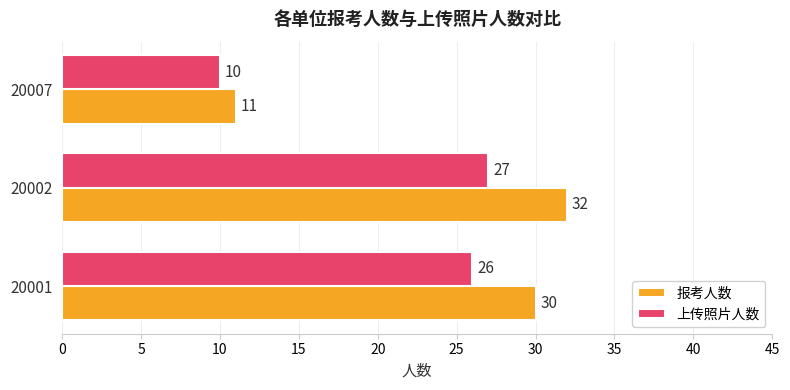

What is the difference between the highest and lowest values at 20002?

5